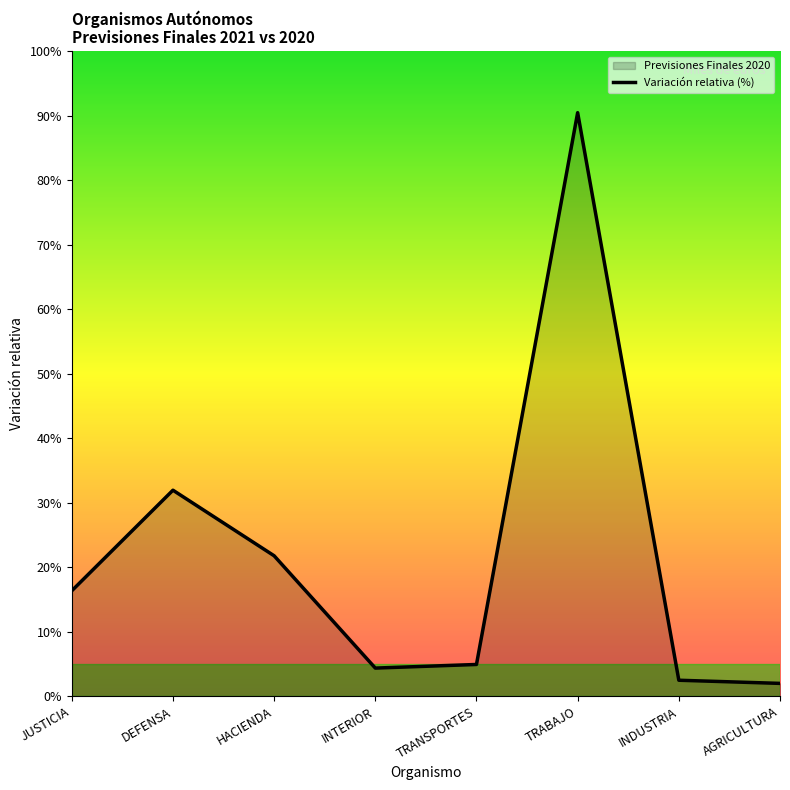

What is the label of the 2nd point from the right?

INDUSTRIA